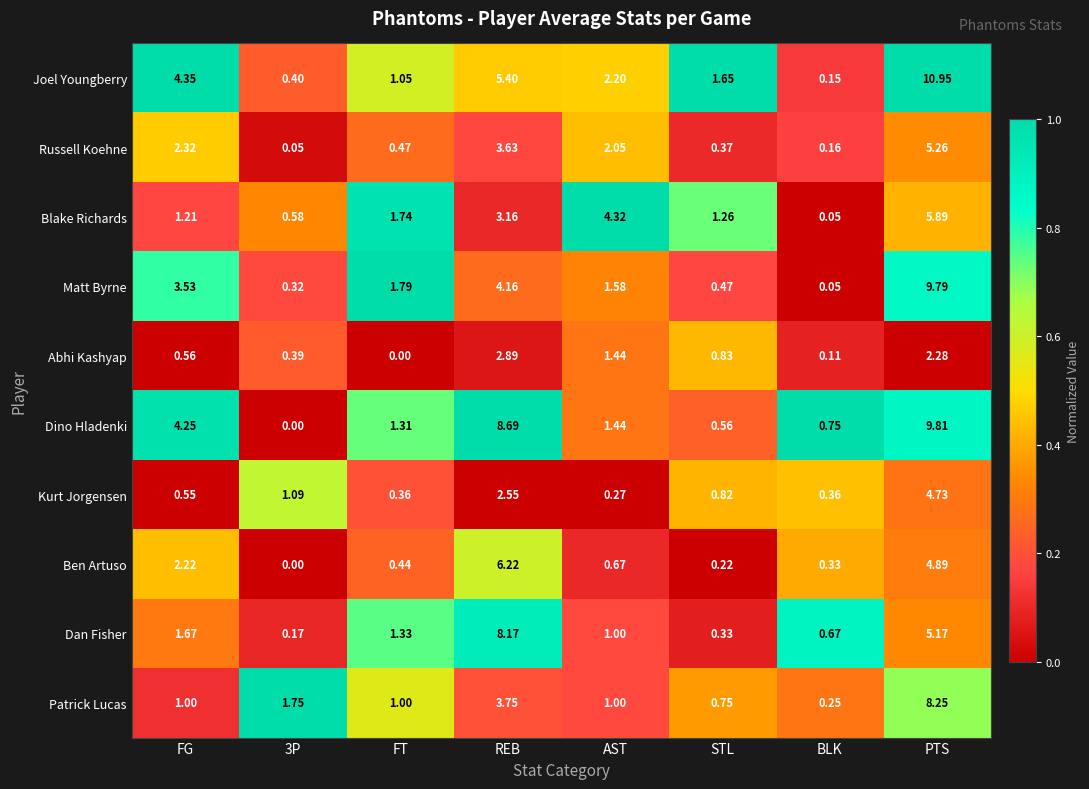

Which series has the largest range (max minus min)?

Joel Youngberry